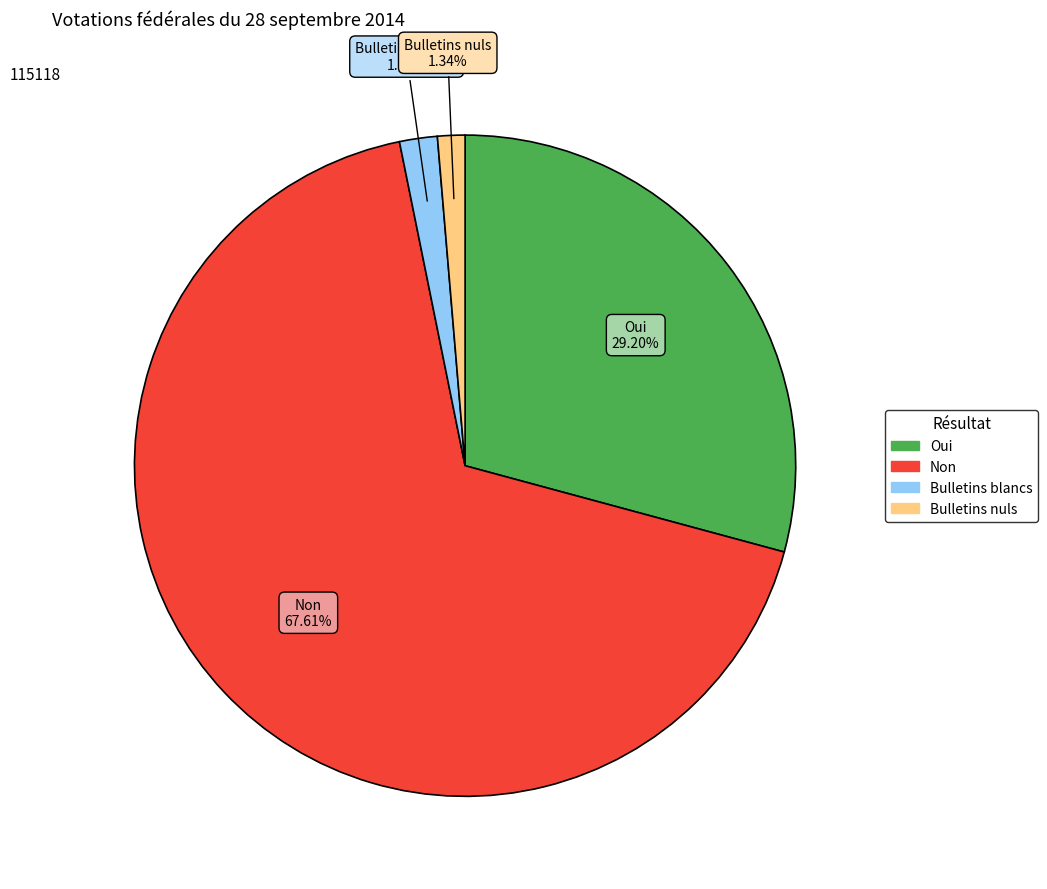

True or false: Bulletins blancs accounts for 2% of the total.

True